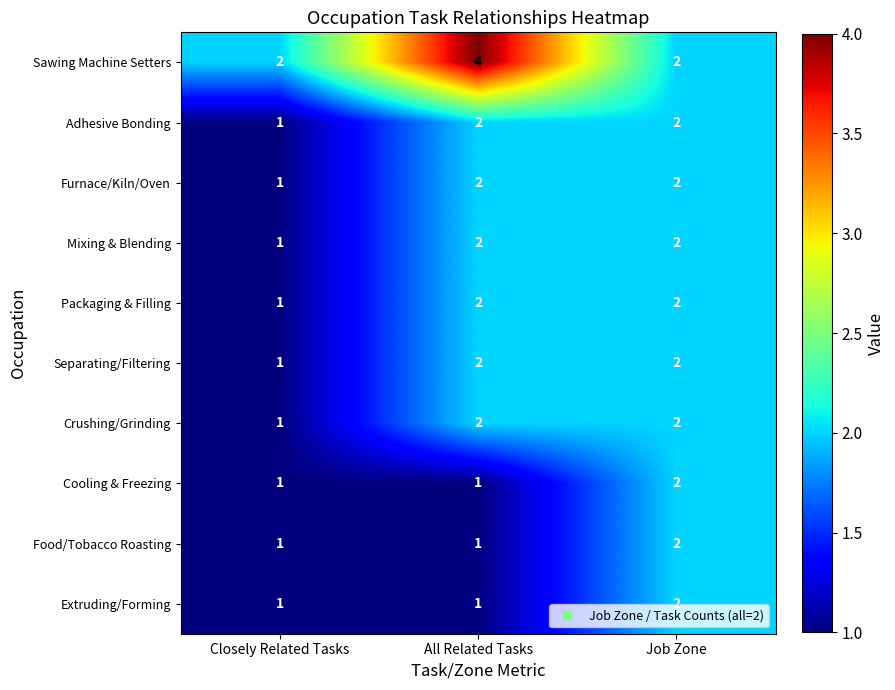

Count the Food/Tobacco Roasting values in the range 1 to 2.

3